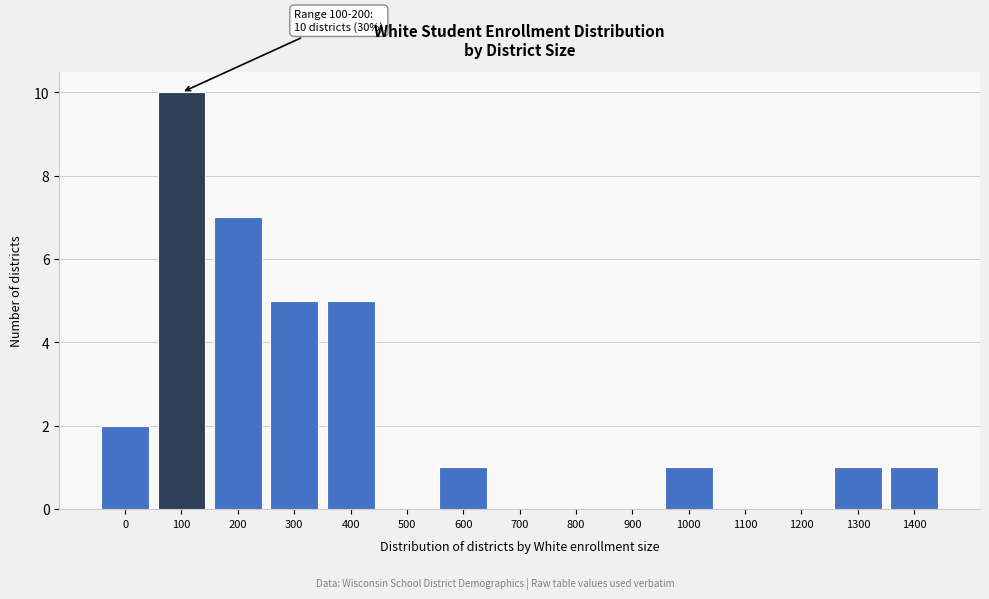

Reading right to left, transcribe all the data shown in this chart.

1400=1	1300=1	1200=0	1100=0	1000=1	900=0	800=0	700=0	600=1	500=0	400=5	300=5	200=7	100=10	0=2